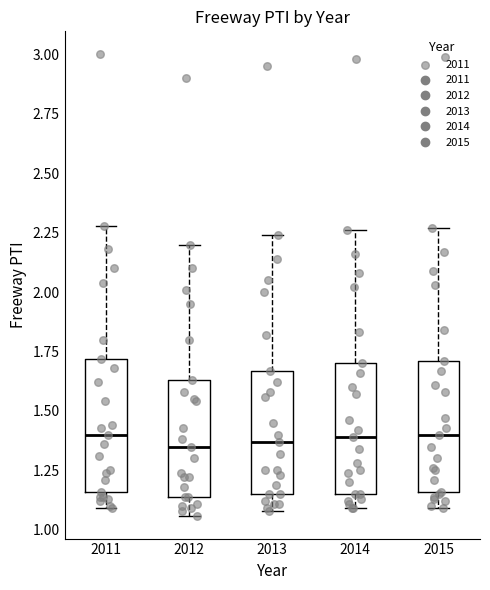

Reading left to right, transcribe this box plot: for each box, give where its median line is, the range the box spans, and where its two whiskers end, as read against the y-axis. The values are not printed on the chart, so give them approximately, as read against the axis.

2011: median 1.40, box 1.15 to 1.70, whiskers 1.10 to 2.30
2012: median 1.35, box 1.15 to 1.65, whiskers 1.05 to 2.20
2013: median 1.35, box 1.15 to 1.65, whiskers 1.10 to 2.25
2014: median 1.40, box 1.15 to 1.70, whiskers 1.10 to 2.25
2015: median 1.40, box 1.15 to 1.70, whiskers 1.10 to 2.25